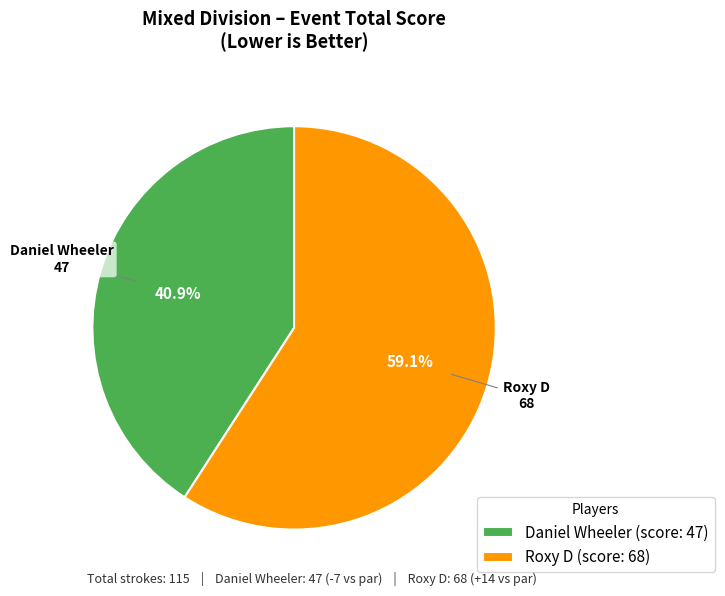

Approximately how many times larger is the value at Roxy D compared to Daniel Wheeler?

1.4